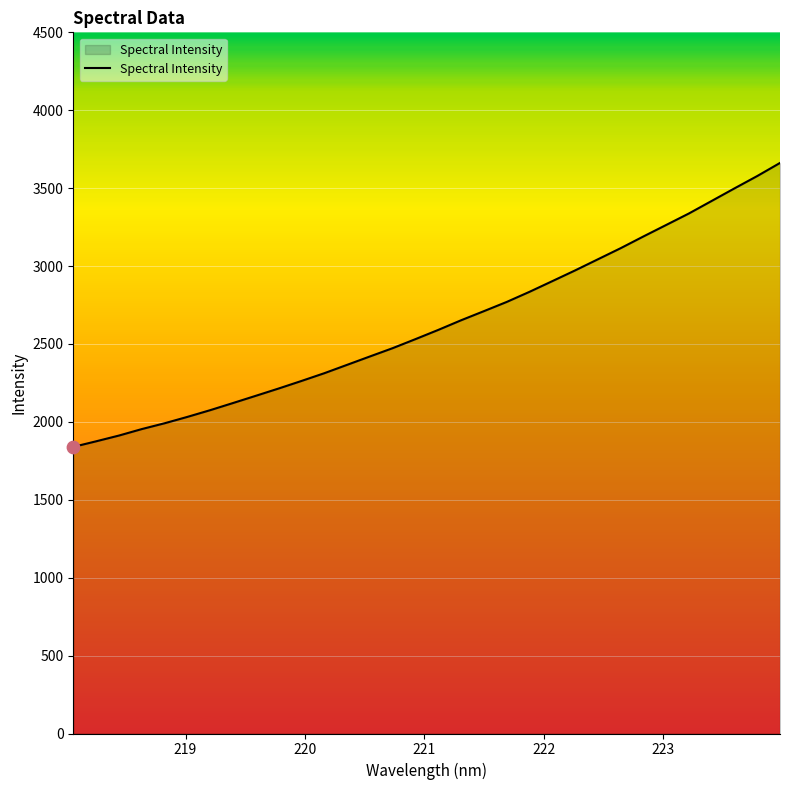

What is the difference between the maximum and minimum values?

1822.4